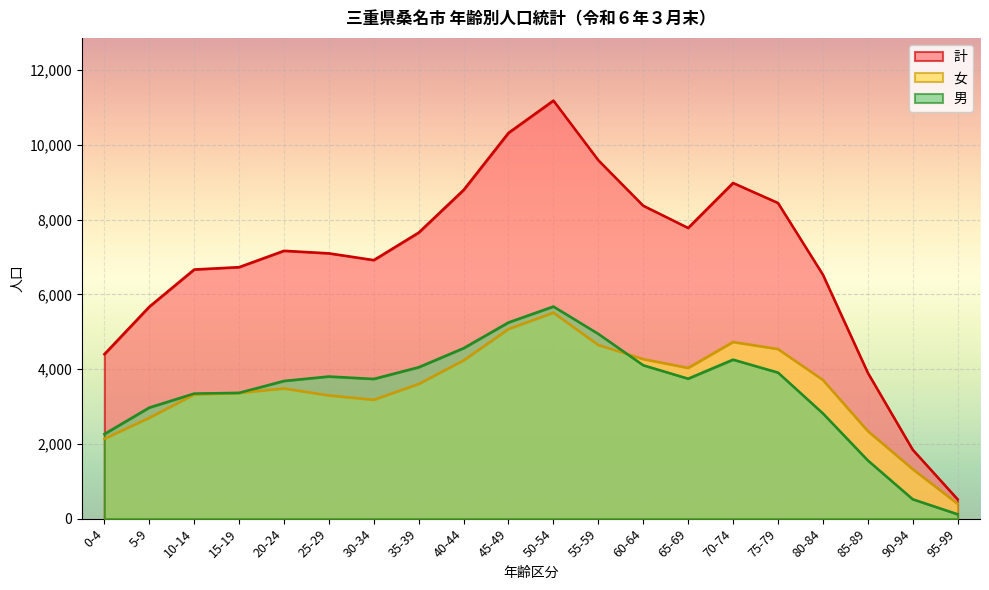

Reading right to left, extract all data points from this chart.

男: 95-99=118	90-94=520	85-89=1560	65-69=3746	45-49=5251	25-29=3804	5-9=2972	75-79=3910	55-59=4944	35-39=4052	15-19=3366	70-74=4255	50-54=5676	30-34=3739	10-14=3347	80-84=2818	60-64=4105	40-44=4562	20-24=3685	0-4=2264
女: 95-99=400	90-94=1326	85-89=2346	65-69=4034	45-49=5073	25-29=3296	5-9=2698	75-79=4539	55-59=4647	35-39=3603	15-19=3364	70-74=4728	50-54=5511	30-34=3180	10-14=3320	80-84=3713	60-64=4269	40-44=4234	20-24=3483	0-4=2136
計: 95-99=518	90-94=1846	85-89=3906	65-69=7780	45-49=10324	25-29=7100	5-9=5670	75-79=8449	55-59=9591	35-39=7655	15-19=6730	70-74=8983	50-54=11187	30-34=6919	10-14=6667	80-84=6531	60-64=8374	40-44=8796	20-24=7168	0-4=4400